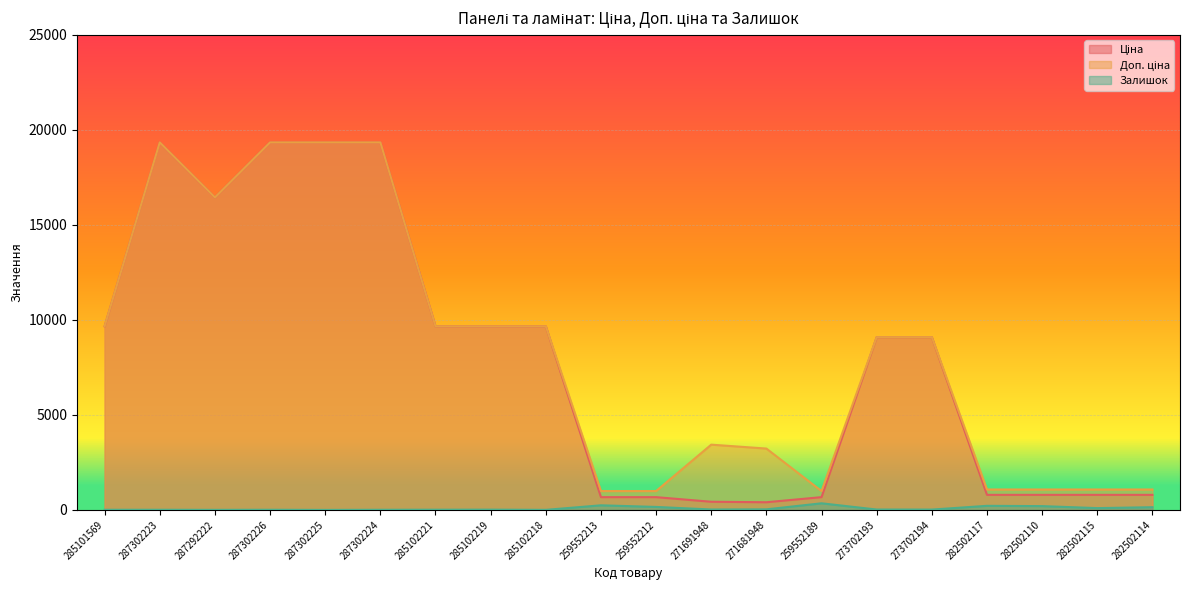

What position from the left is 282502115?

19